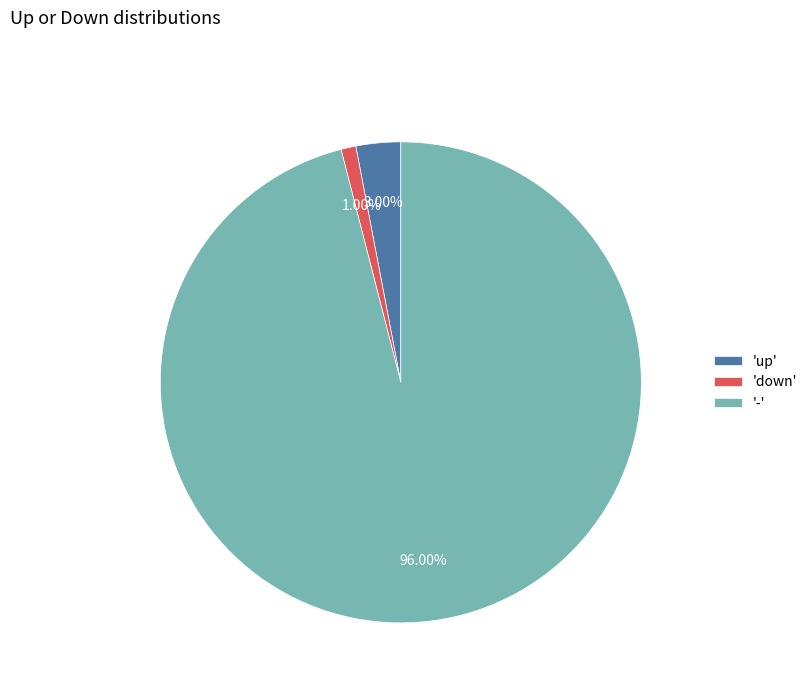

To the nearest percent, what is the average slice percentage?

33%